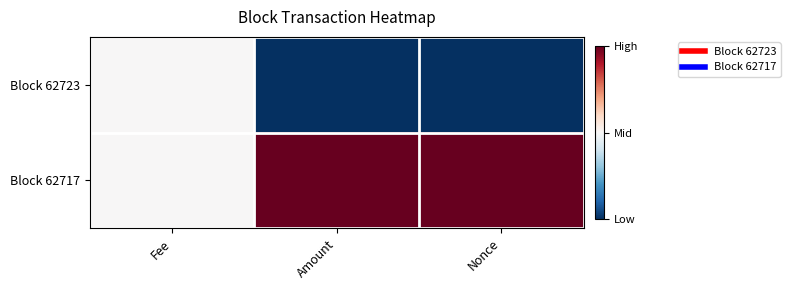

Reading left to right, transcribe all the data shown in this chart.

Block 62723: Fee=0.5	Amount=0.0	Nonce=0.0
Block 62717: Fee=0.5	Amount=1.0	Nonce=1.0